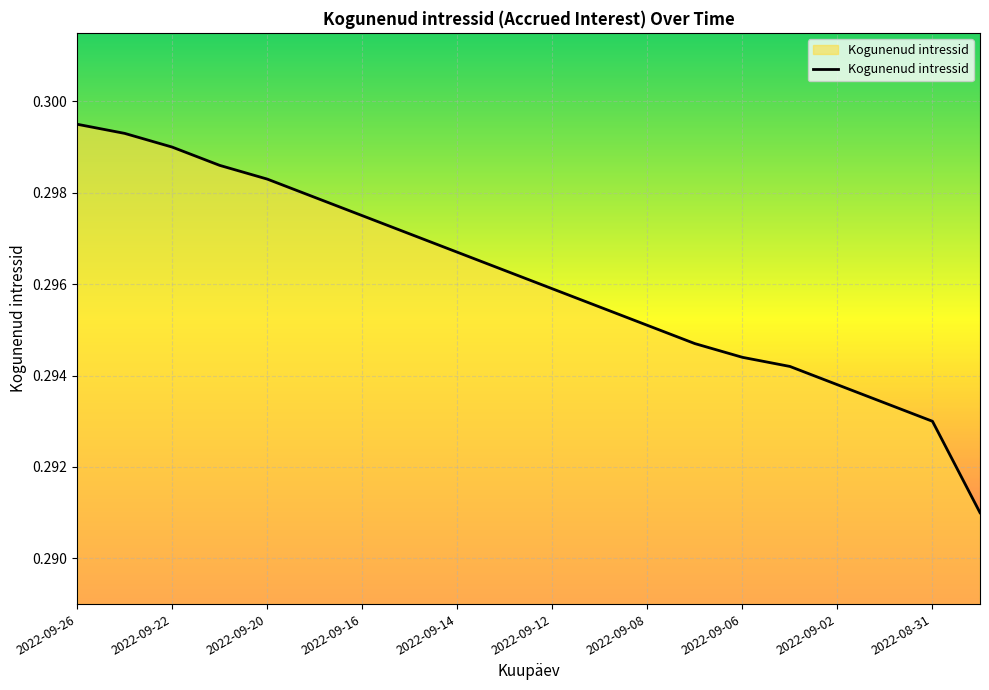

True or false: the data shows 0.5 at 2022-09-20.

False